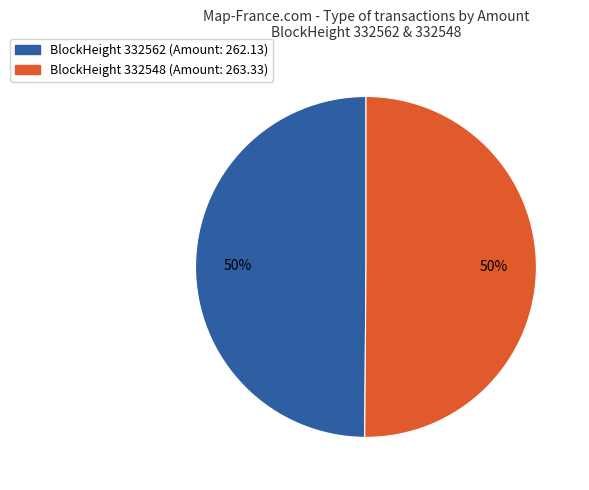

To the nearest percent, what is the average slice percentage?

50%